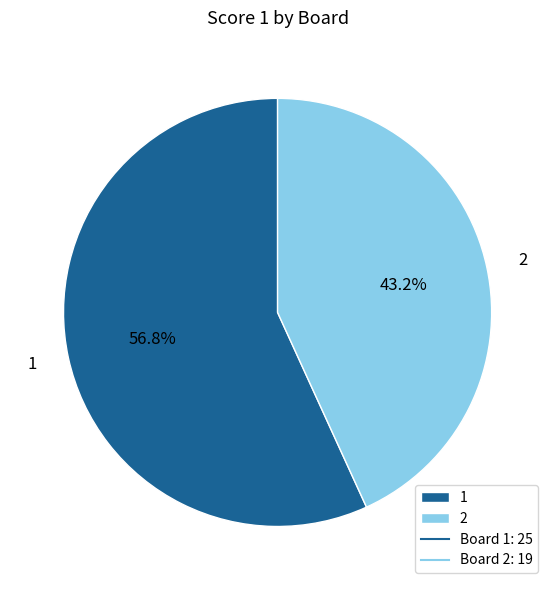

How many segments does this pie chart have?

2